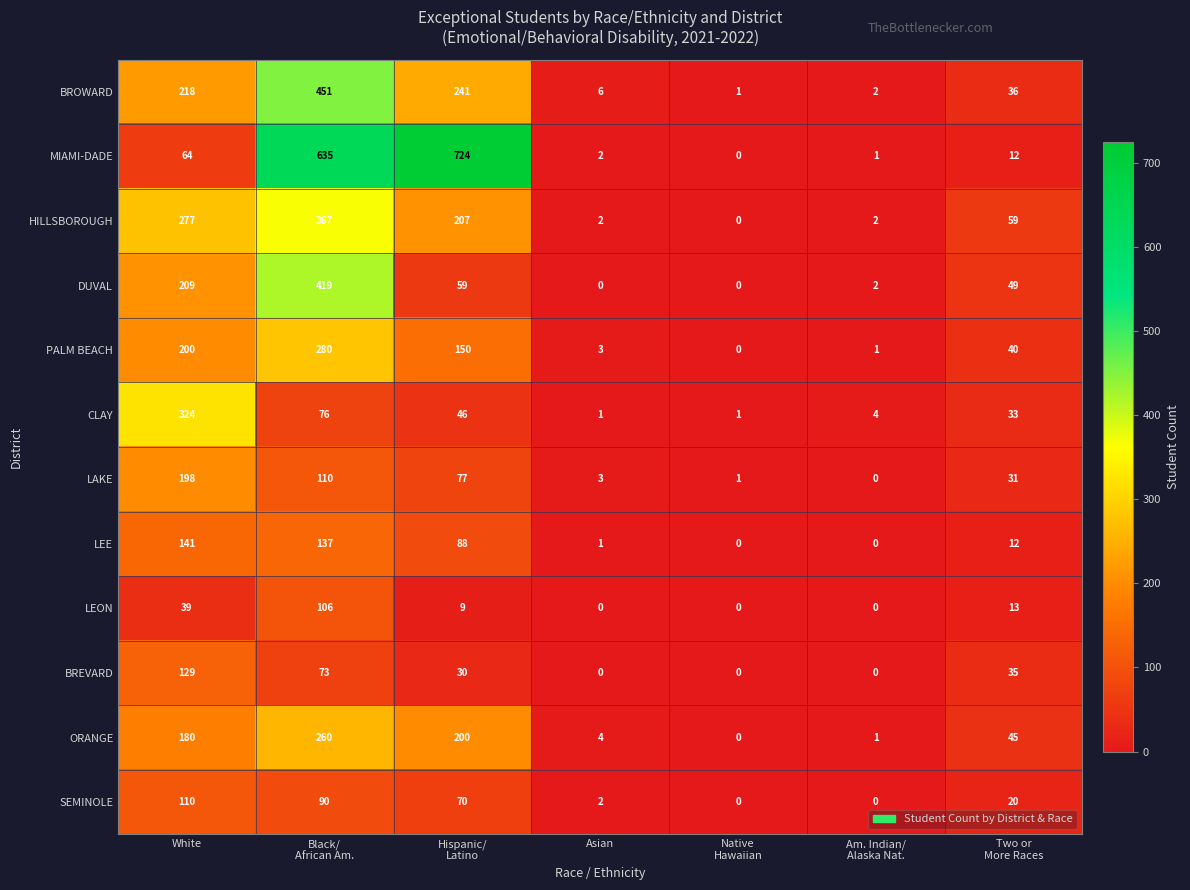

How many categories are shown in the chart?

7